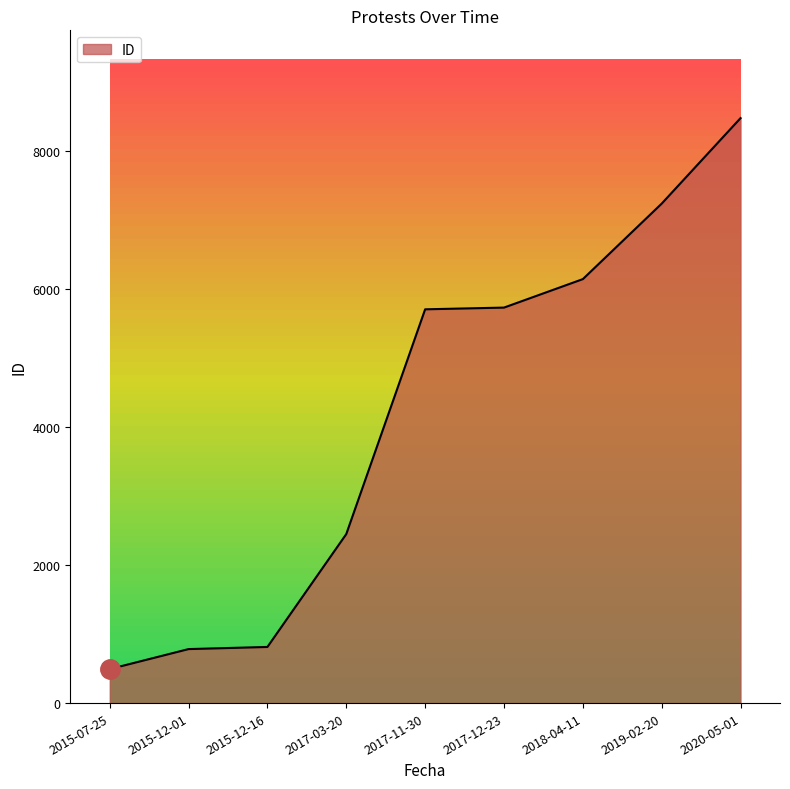

What is the smallest value displayed?

493